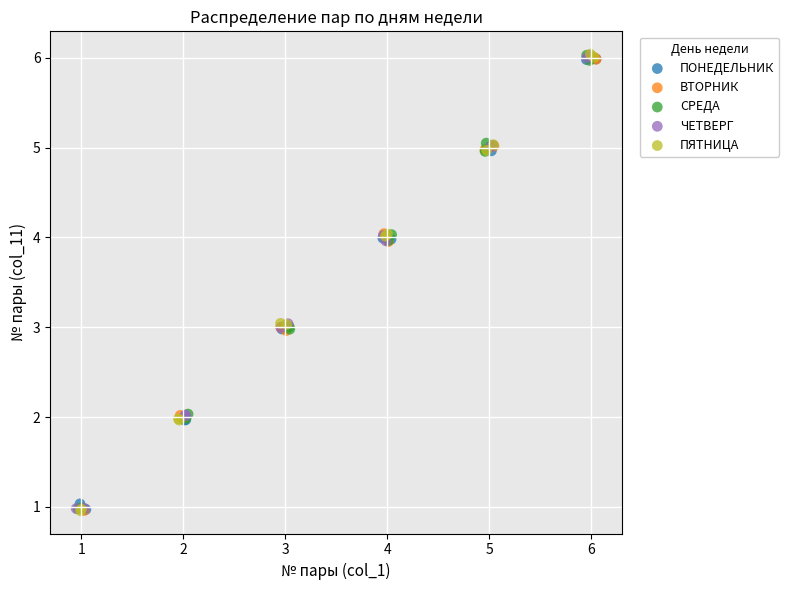

What are all the series names shown in the legend?

ПОНЕДЕЛЬНИК, ВТОРНИК, СРЕДА, ЧЕТВЕРГ, ПЯТНИЦА